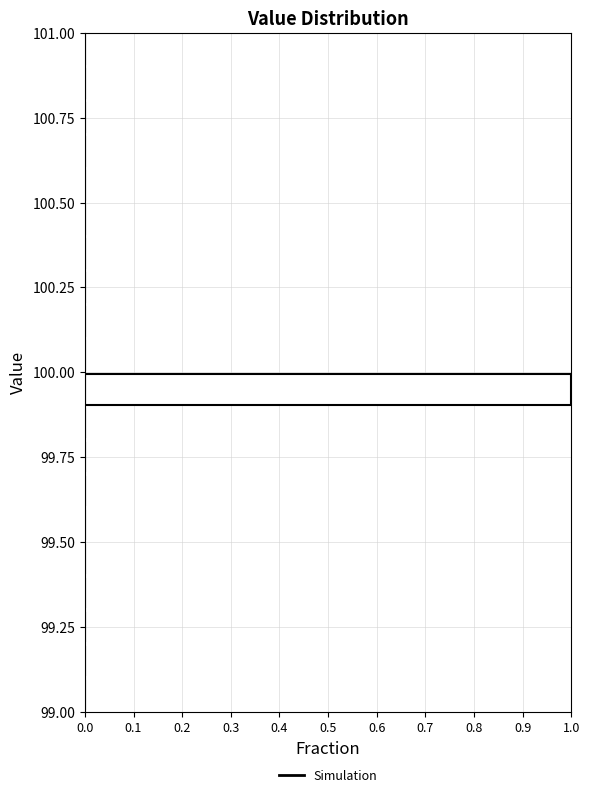

Read against the y-axis, roughly where is the centre of the longest bar?

99.95